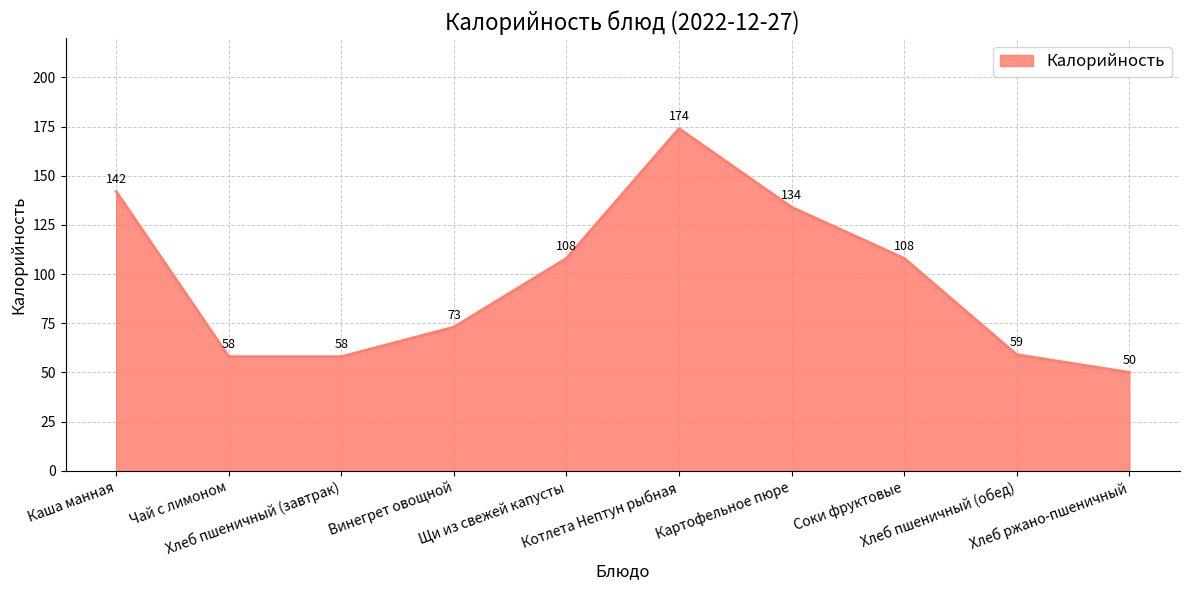

Approximately how many times larger is the value at Хлеб ржано-пшеничный compared to Соки фруктовые?

0.5